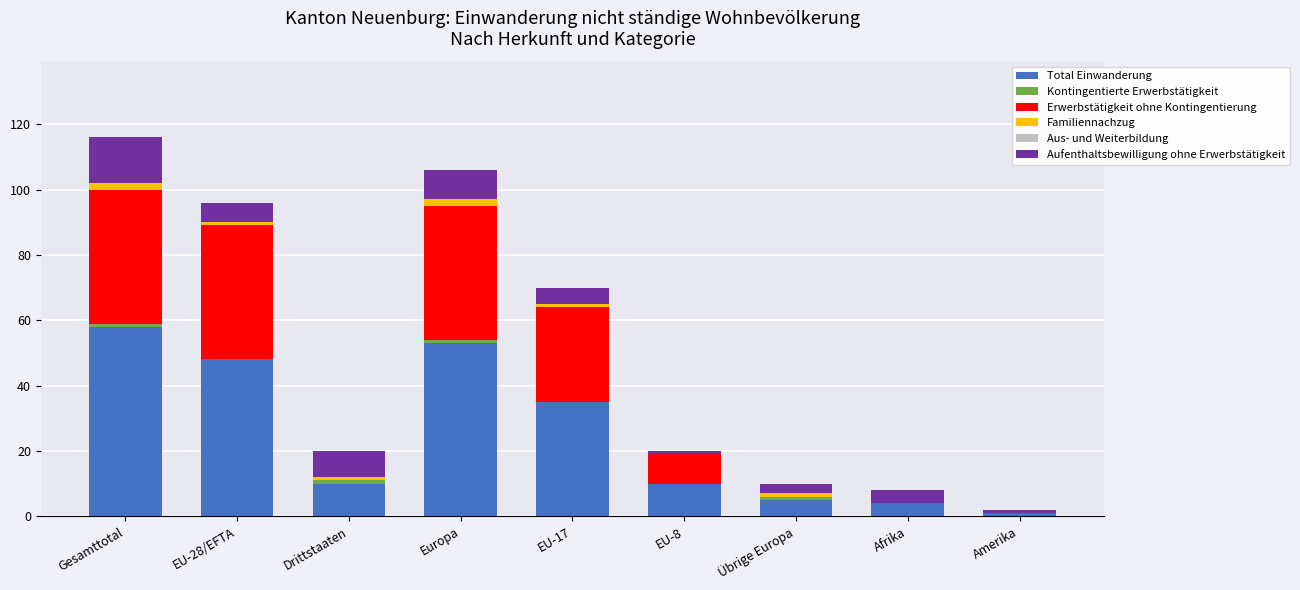

Is it true that Total Einwanderung equals 48 at EU-28/EFTA?

True